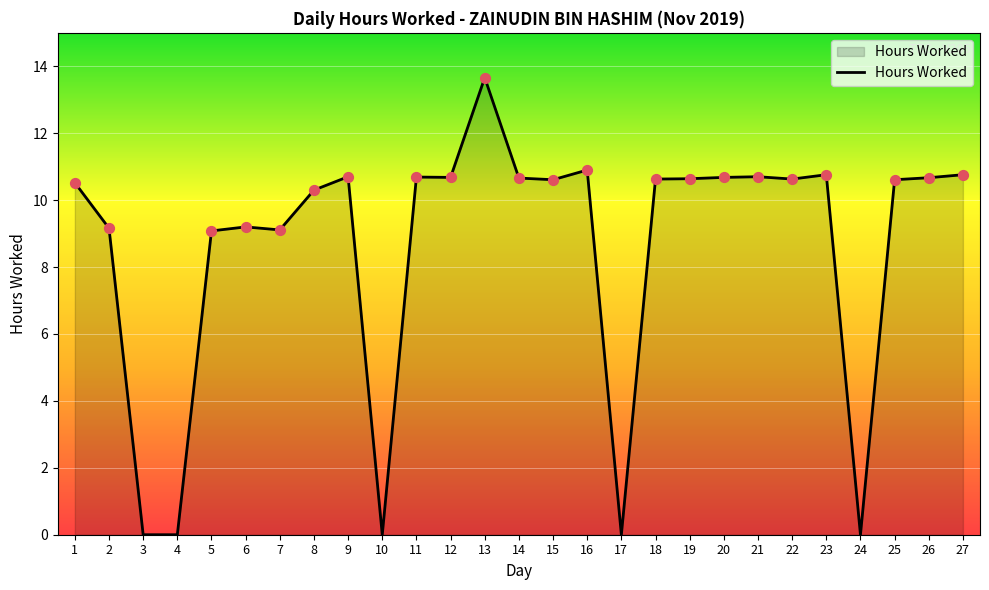

Which has a higher value, 17 or 27?

27